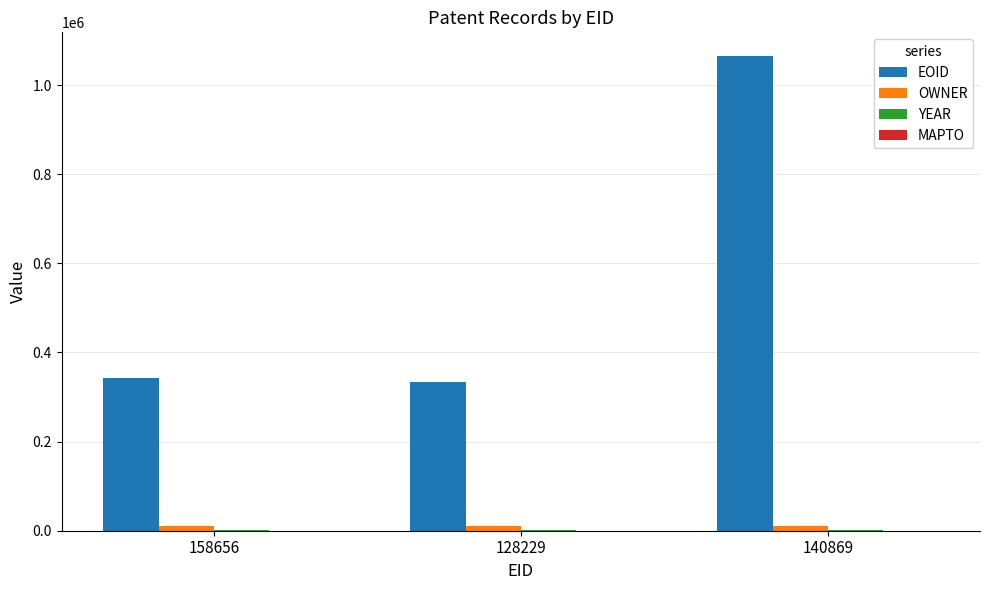

What is the sum of all EOID values?

1742109